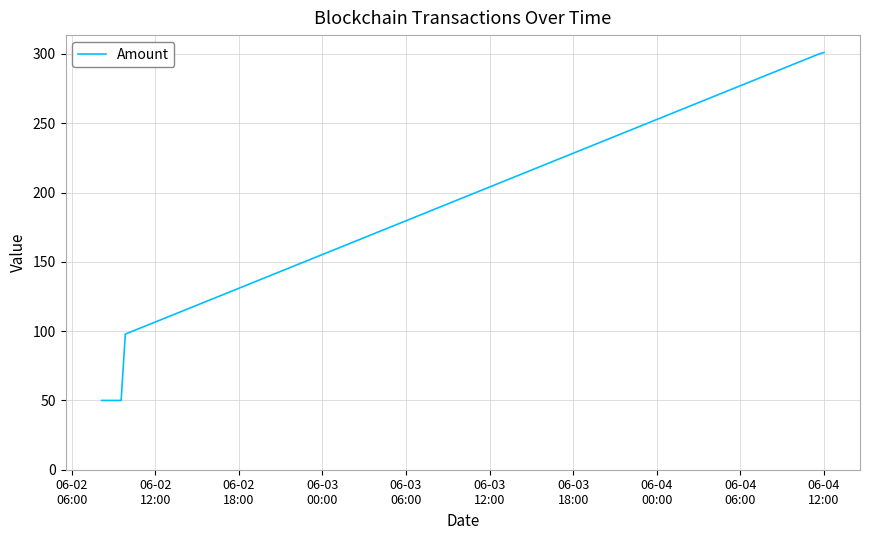

What is the smallest value displayed?

50.0